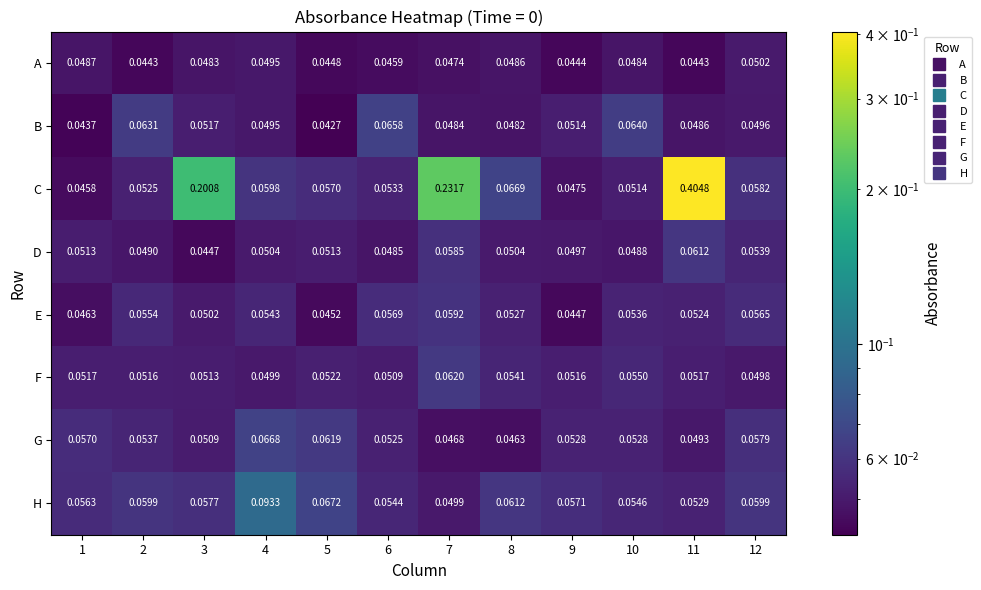

List the series in order of their peak value, highest first.

C, H, G, B, F, D, E, A